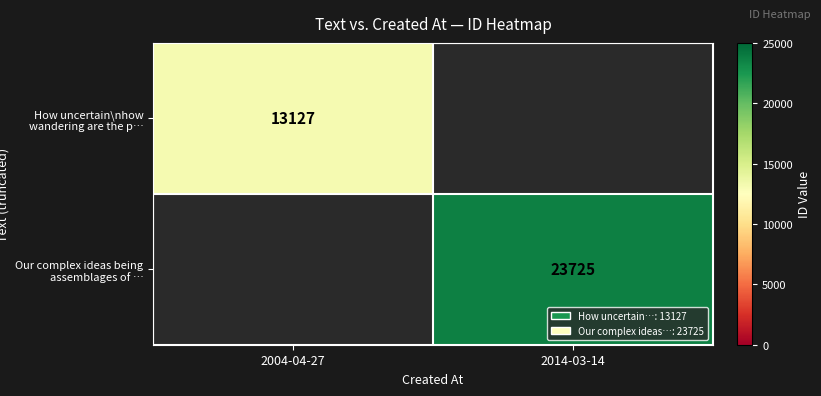

At how many categories does at least one series exceed 16057?

1